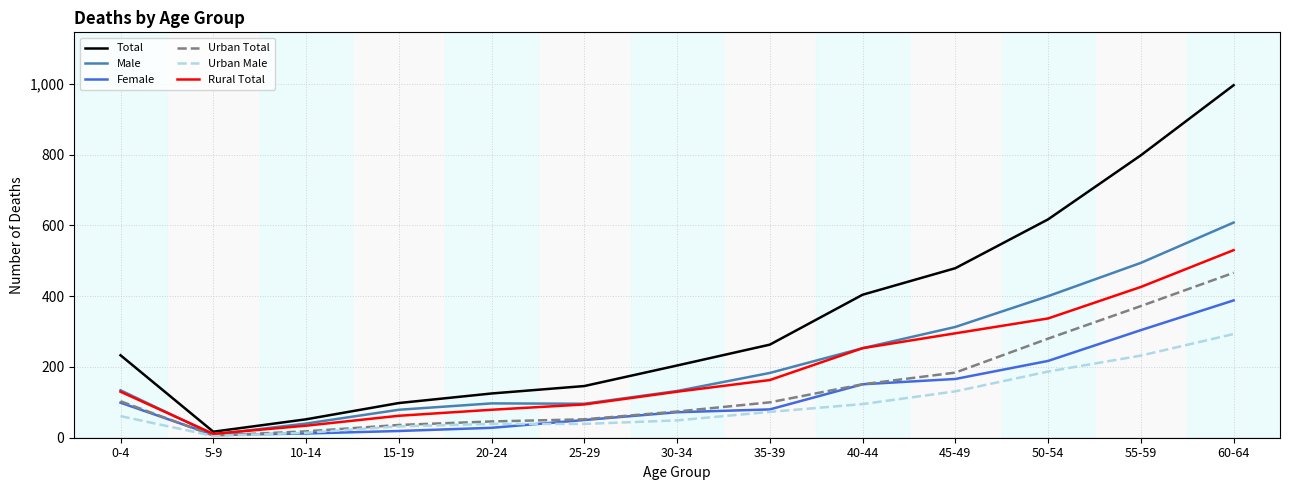

What is the sum of all Male values?

2838